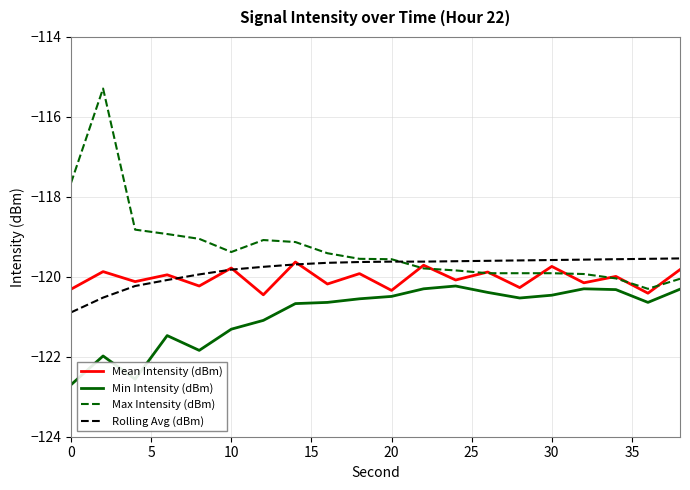

True or false: Min Intensity (dBm) and Mean Intensity (dBm) intersect in this chart.

False